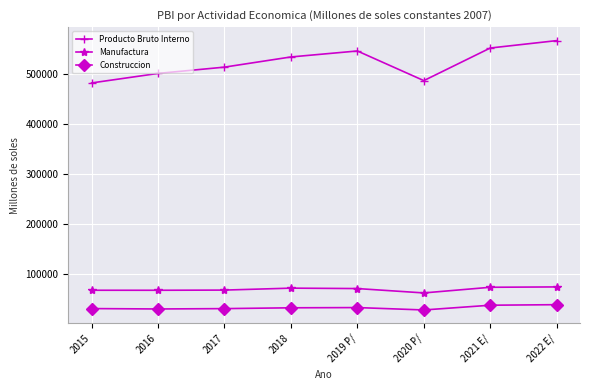

What is the minimum value shown in the chart?

27292